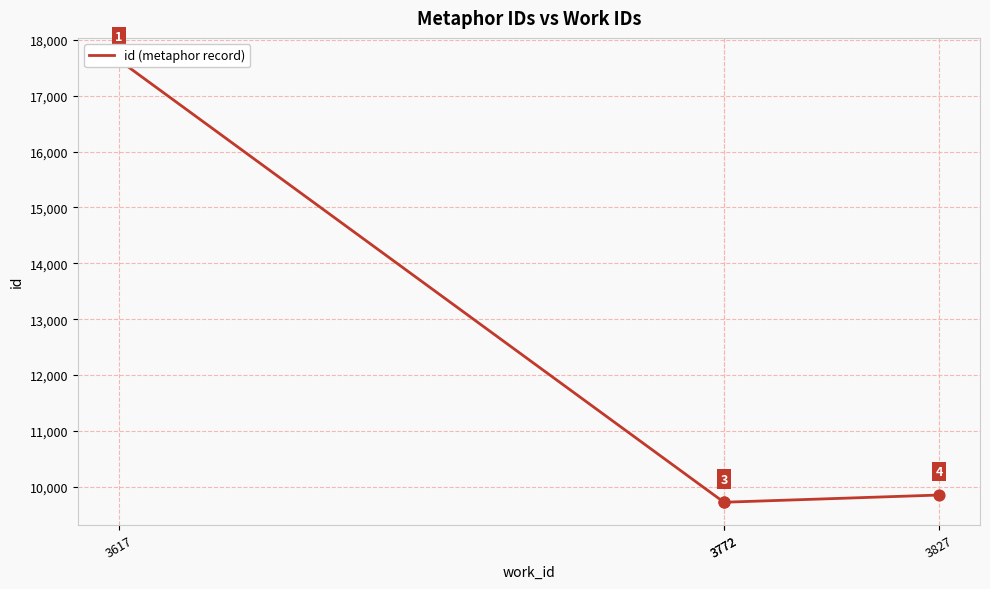

Which has a higher value, 3772 or 3827?

3827